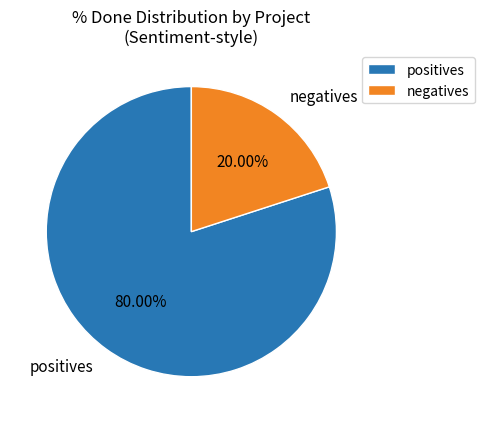

Rank the categories by value from highest to lowest.

positives, negatives